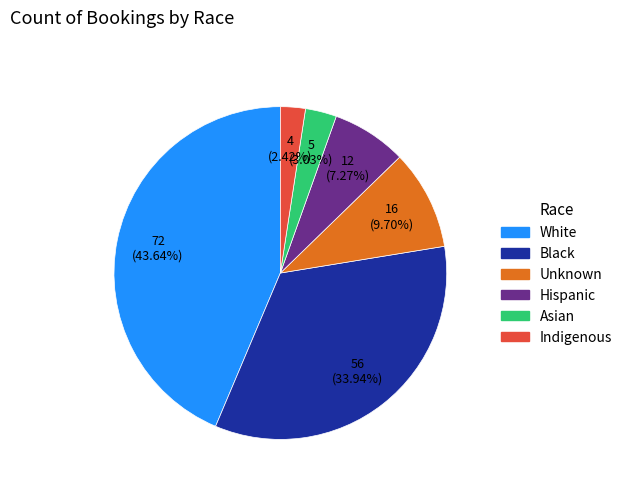

How many slices are in this pie chart?

6